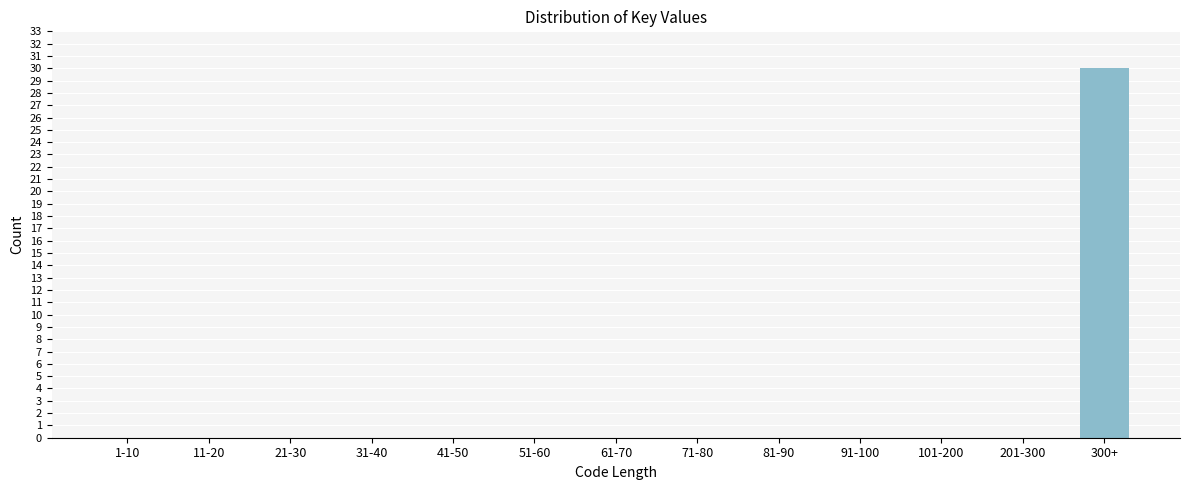

Reading left to right, transcribe all the data shown in this chart.

1-10=0	11-20=0	21-30=0	31-40=0	41-50=0	51-60=0	61-70=0	71-80=0	81-90=0	91-100=0	101-200=0	201-300=0	300+=30